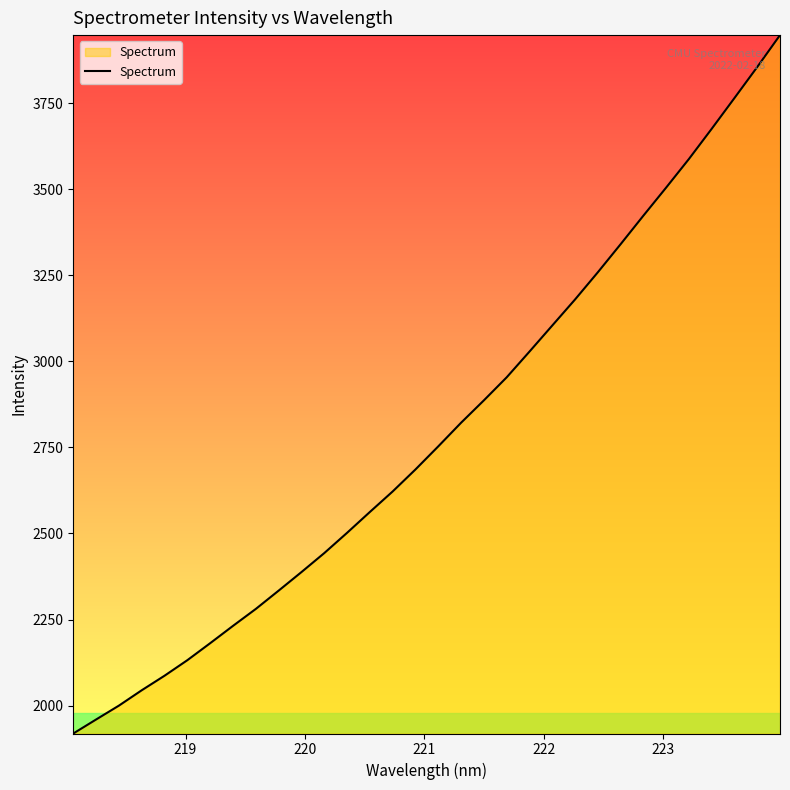

What is the difference between the maximum and minimum values?

2028.2